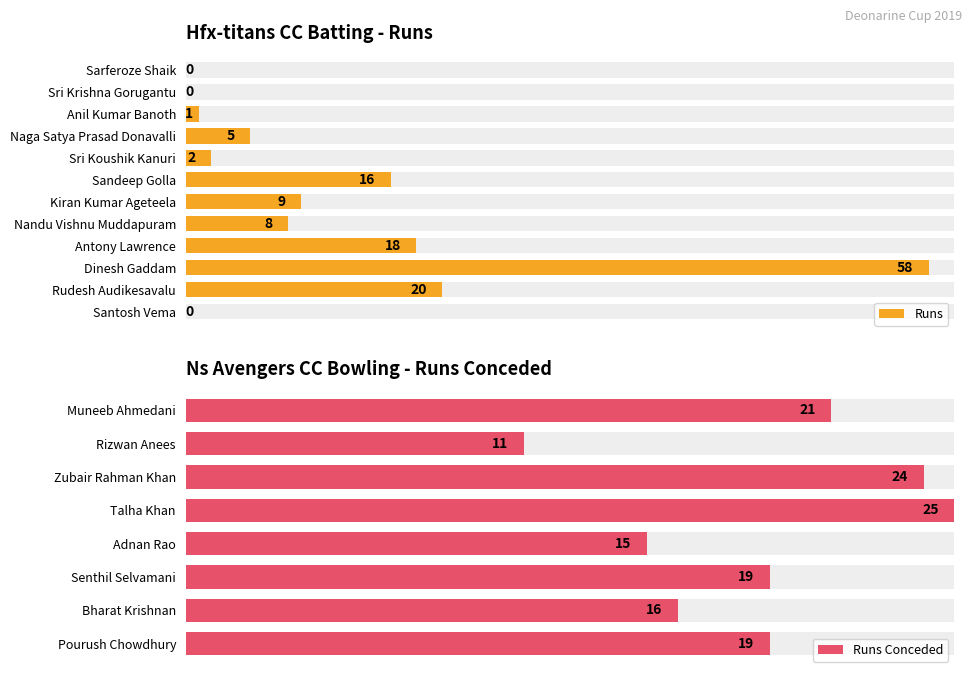

What is the change in value from Kiran Kumar Ageteela to Sri Krishna Gorugantu?

-15.0